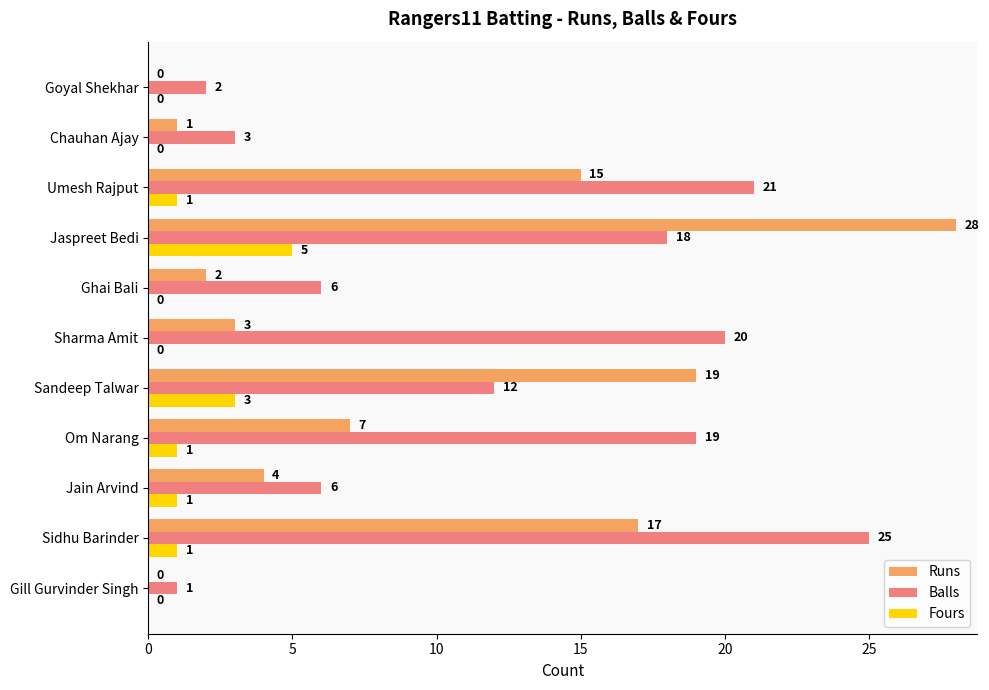

At which category is the sum across all series the highest?

Jaspreet Bedi